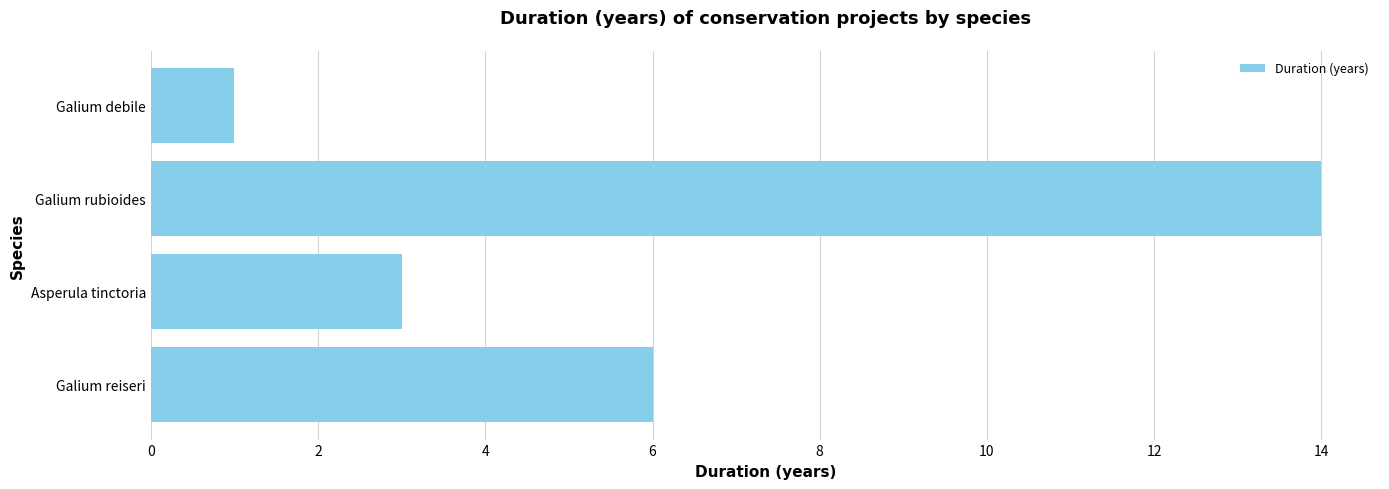

Are the bars horizontal?

Yes